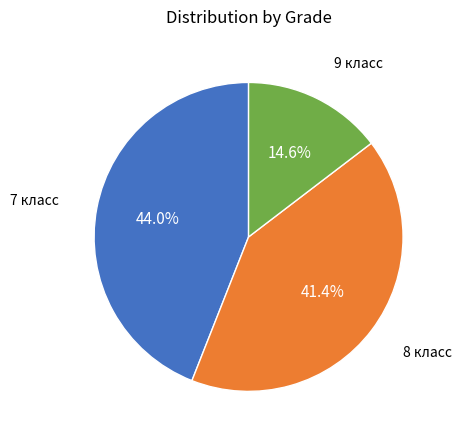

Is there a majority slice in this chart?

No